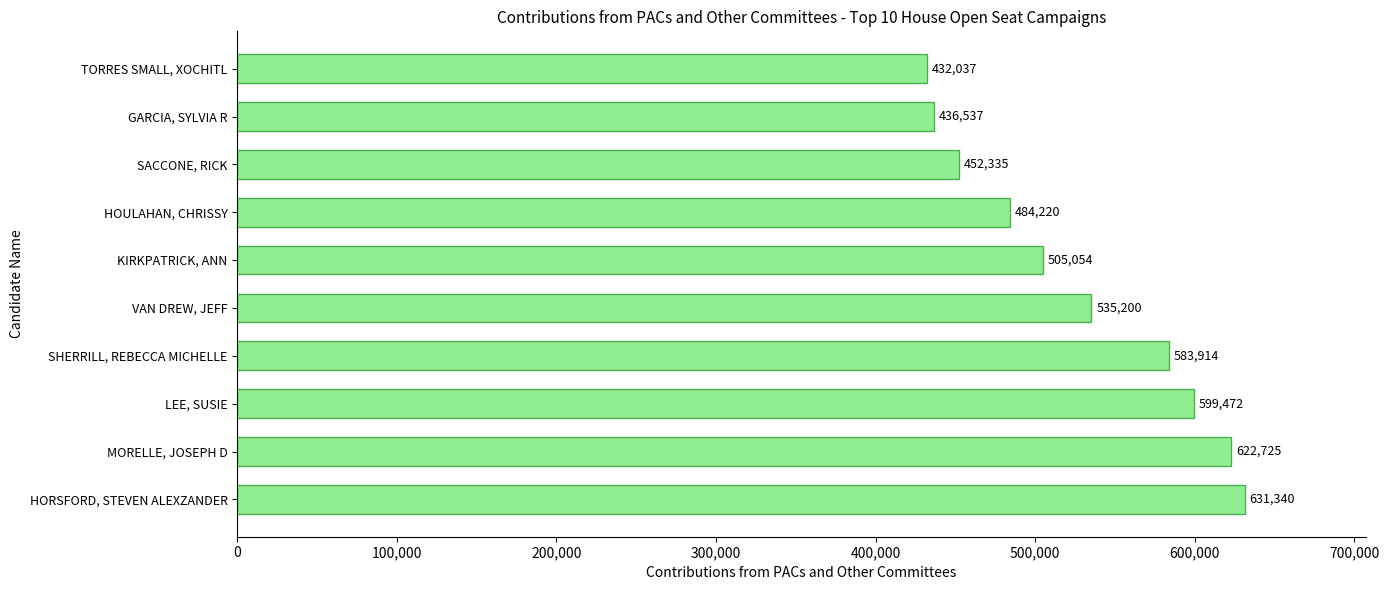

Which has a higher value, SACCONE, RICK or TORRES SMALL, XOCHITL?

SACCONE, RICK